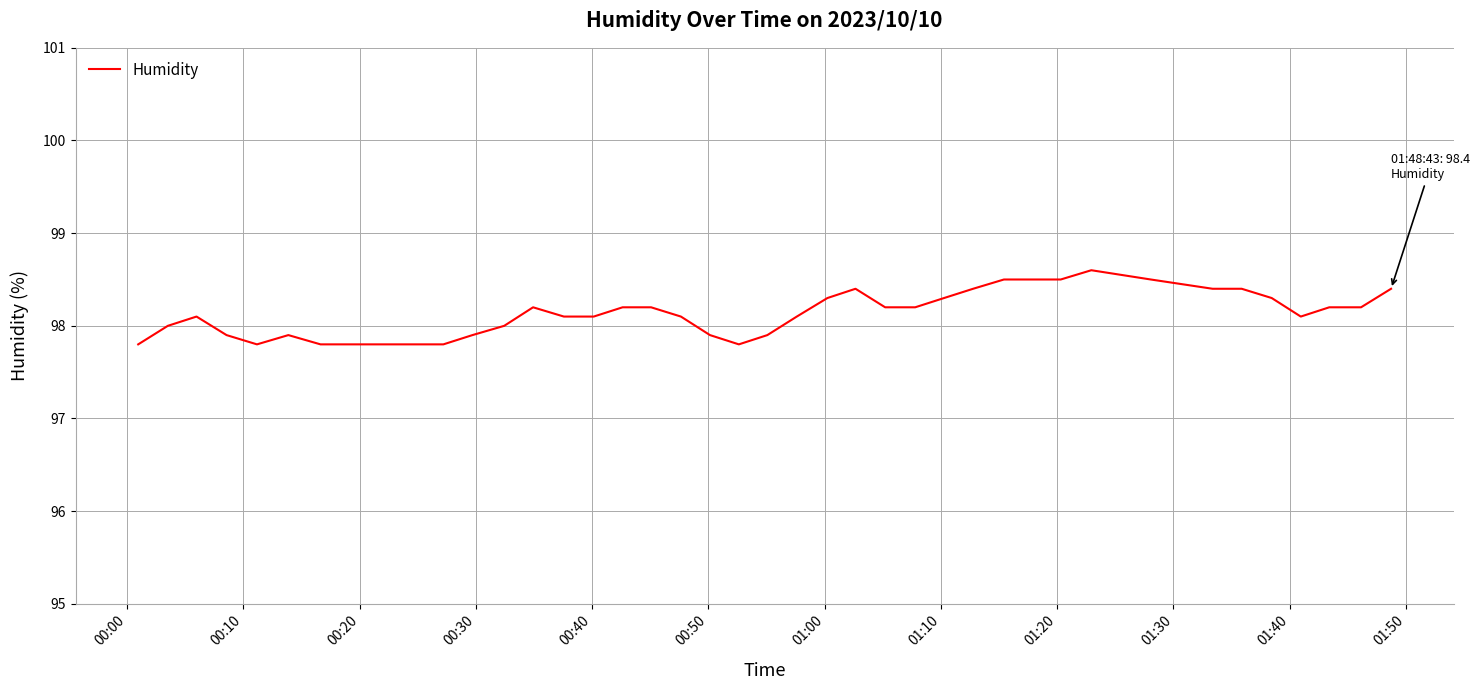

What is the smallest value displayed?

97.8